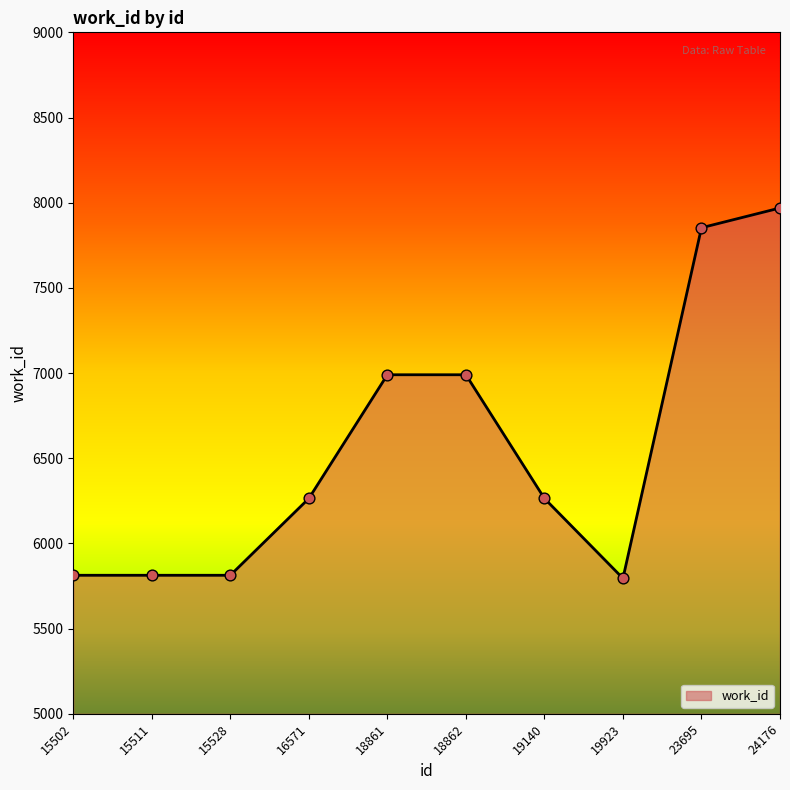

What is the ratio of the value at 23695 to the value at 18862?

1.1